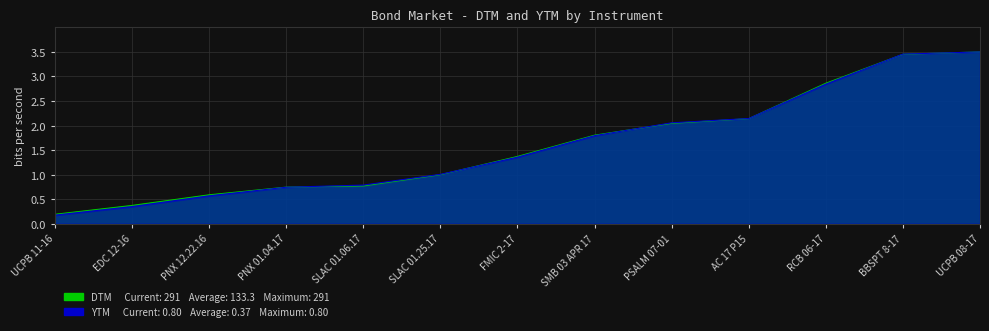

What is the difference between the maximum and minimum values in the DTM series?

3.3